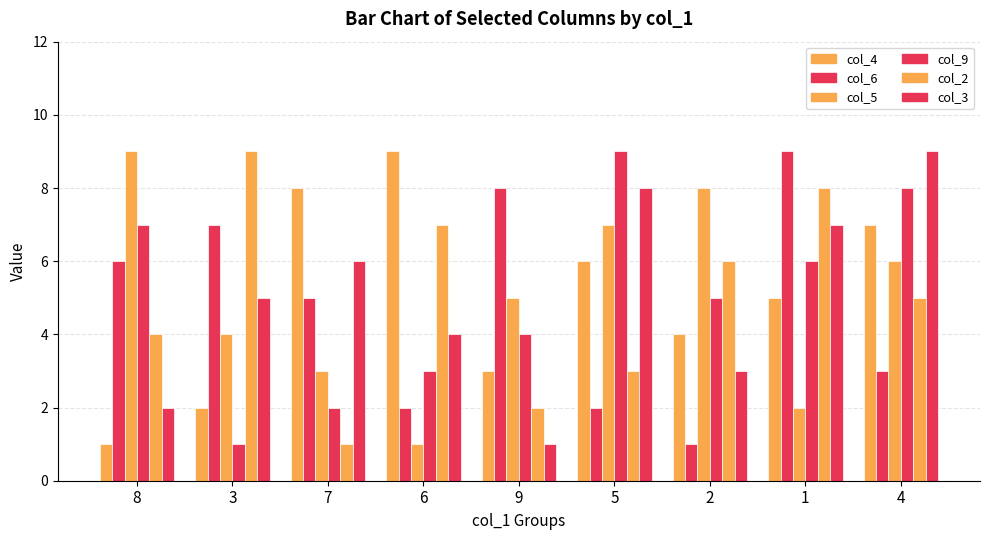

What is the highest value of the col_2 series?

9